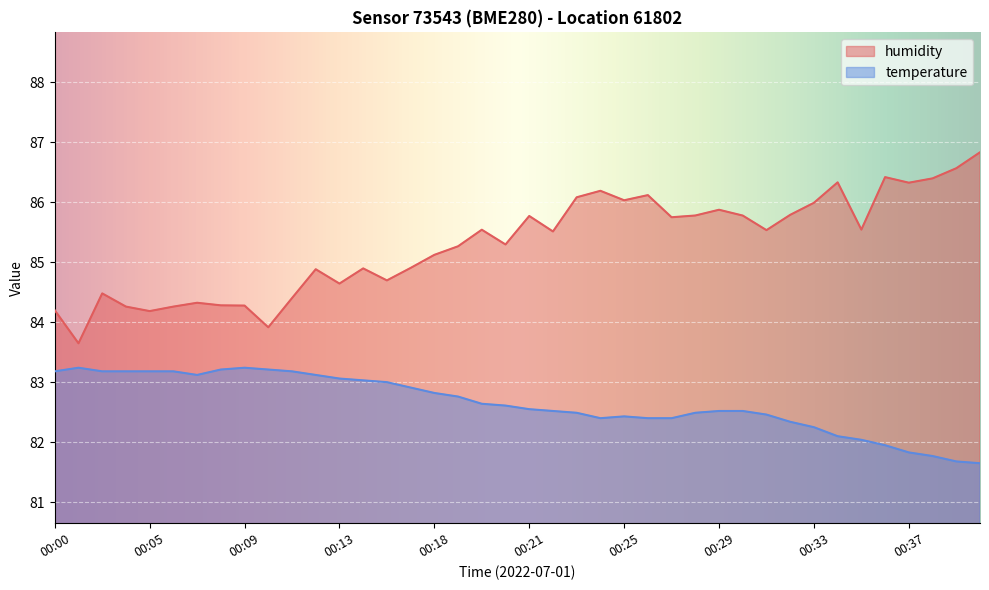

How many interior local peaks does the temperature series have?

3